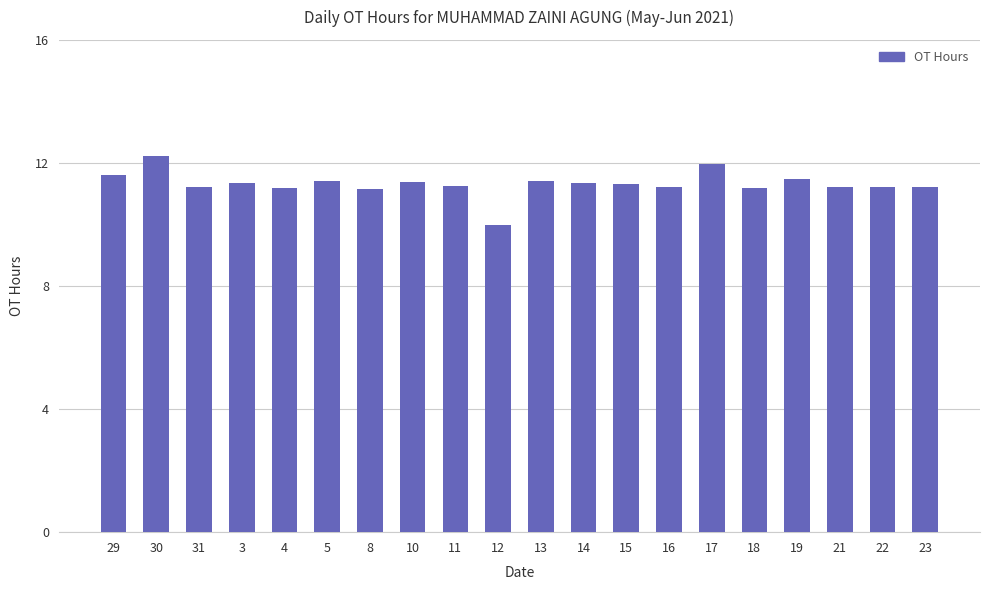

What is the label of the 19th bar from the right?

30